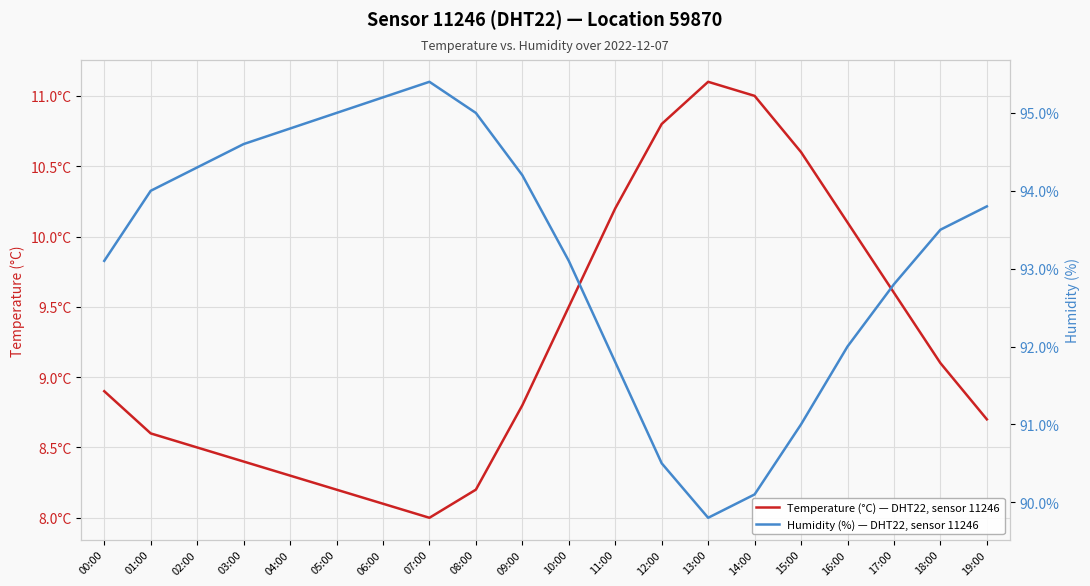

What is the spread (max minus min) of values at 08:00?

86.8